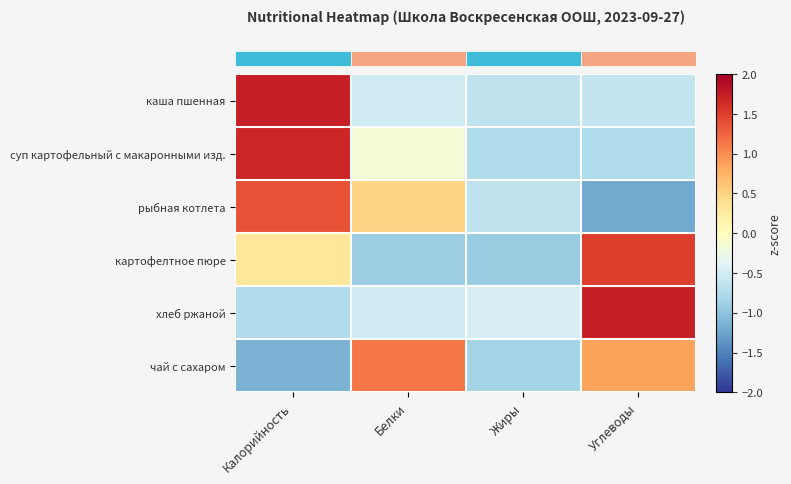

What is the smallest value displayed?

-1.2